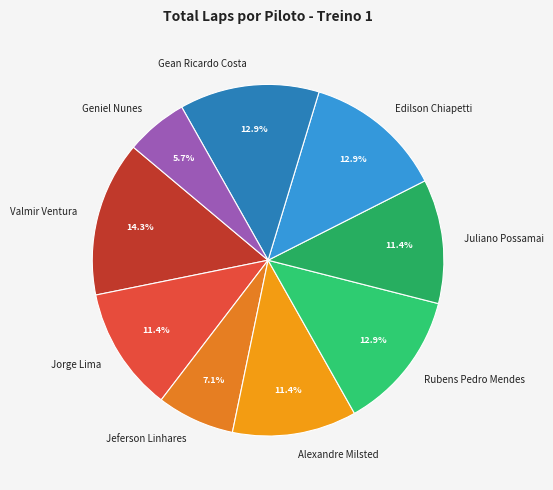

The Alexandre Milsted slice represents 6% of the pie. True or false?

False